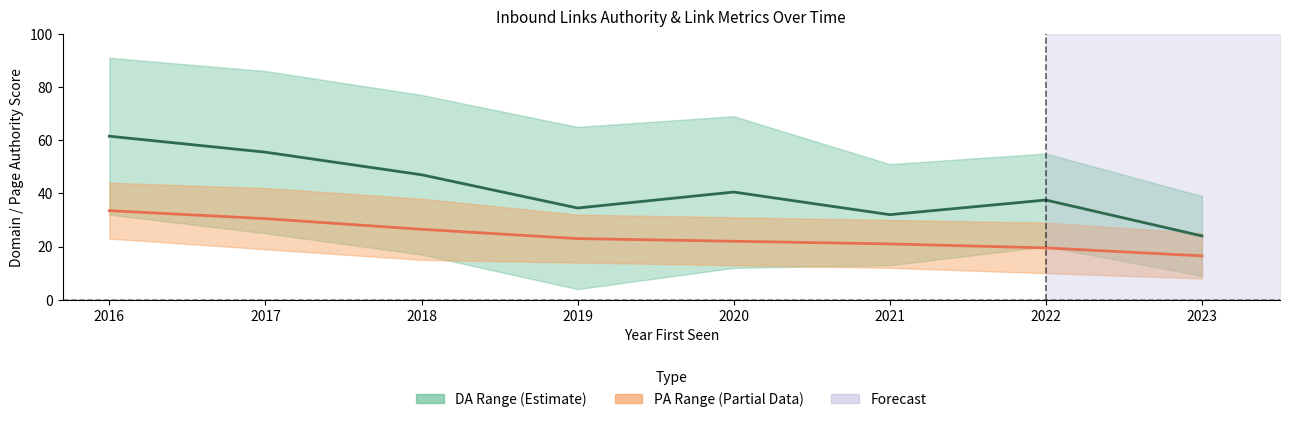

What is the lowest value of the PA Midpoint series?

16.5